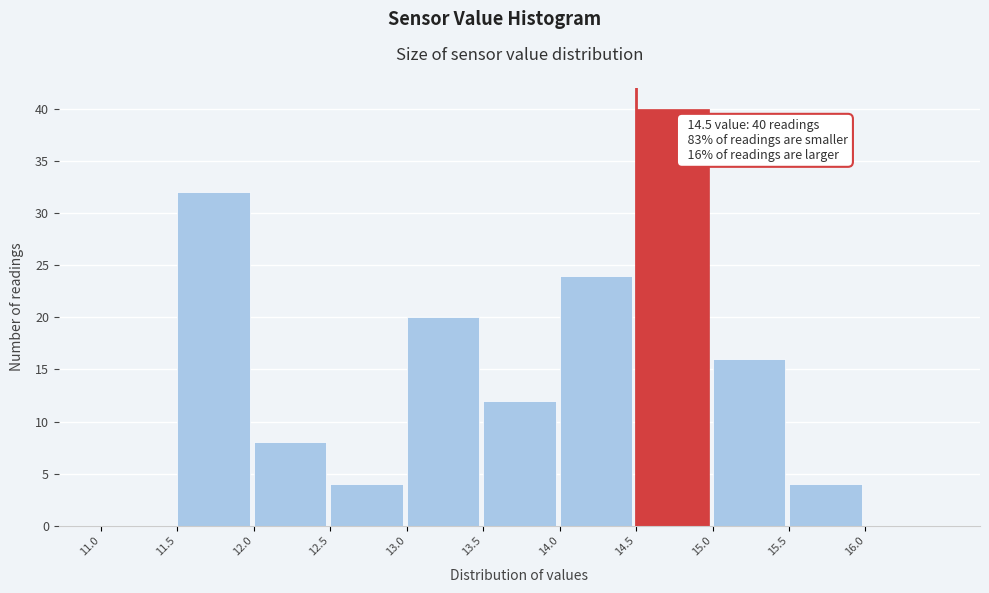

Over which range of the x-axis is the bar tallest?

14.5 to 15.0